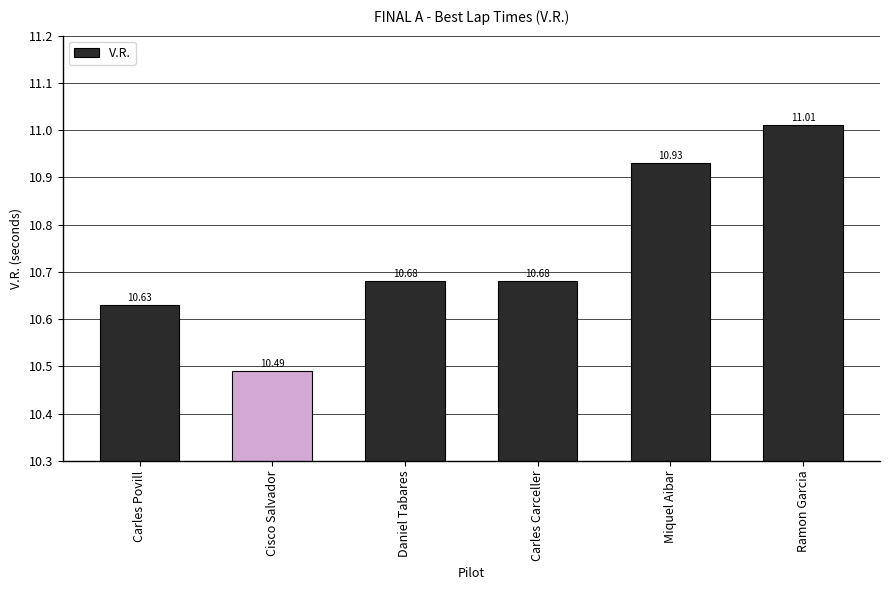

What is the difference between the values at Ramon Garcia and Cisco Salvador?

0.5